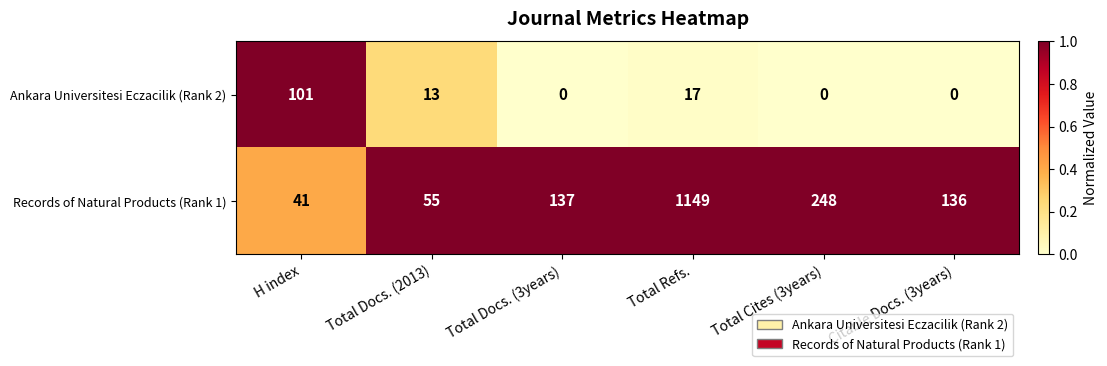

How many categories are shown in the chart?

6